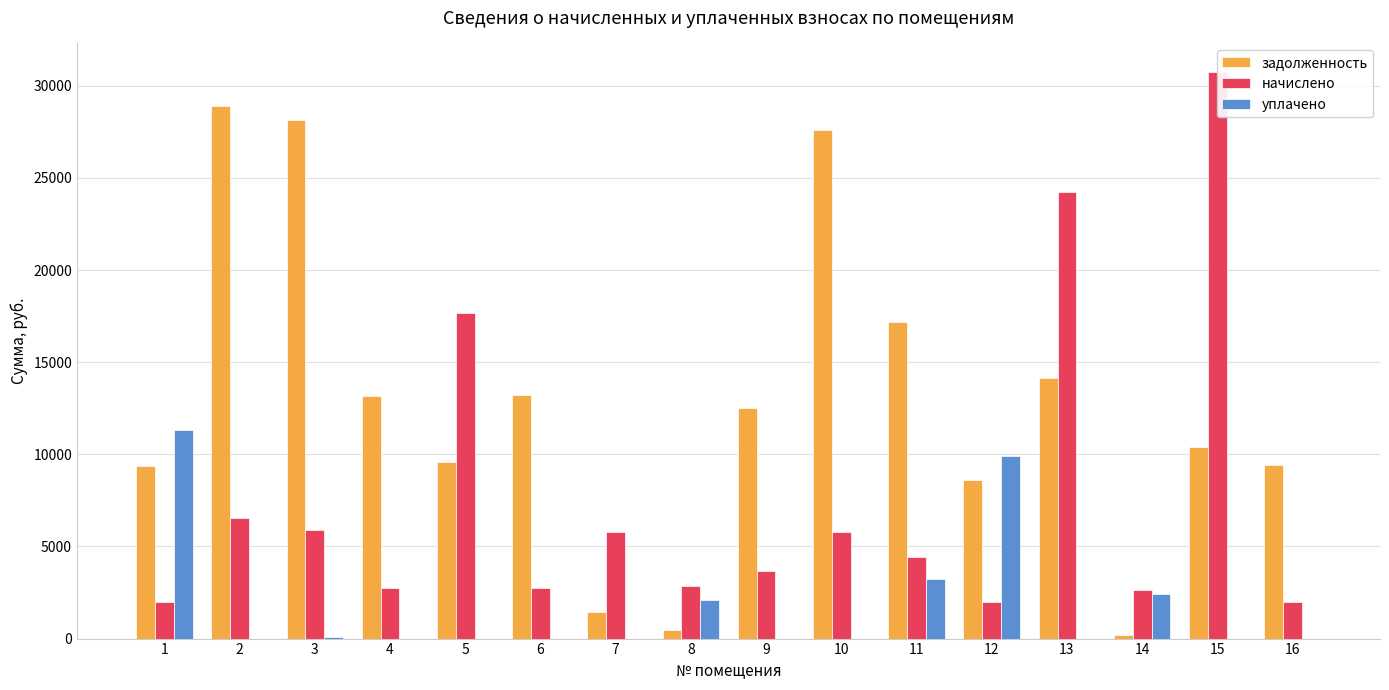

Rank the series at 8 from lowest to highest value.

задолженность, уплачено, начислено